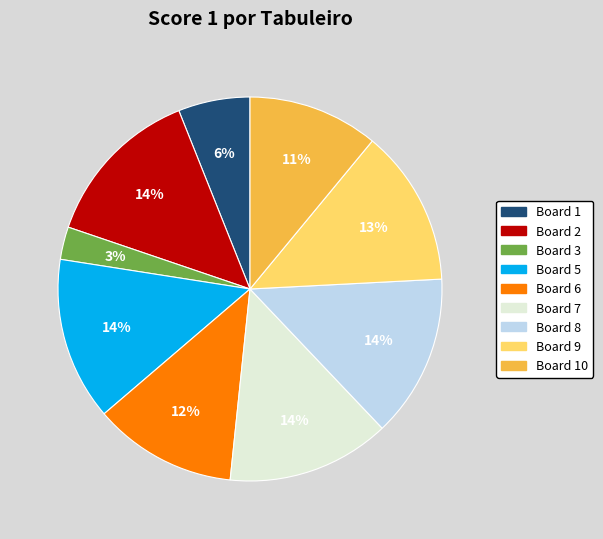

Does any single category account for the majority?

No